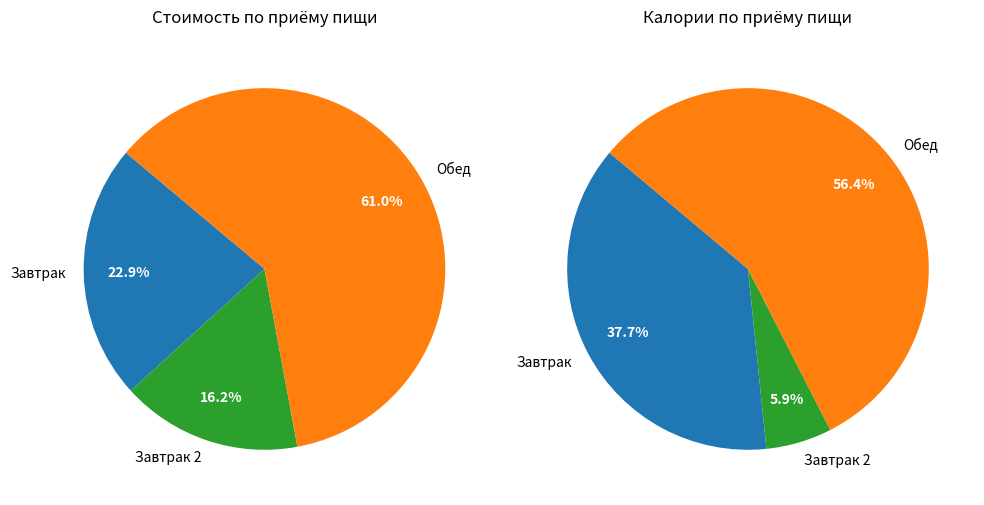

The капуста тушеная slice represents 24% of the pie. True or false?

False